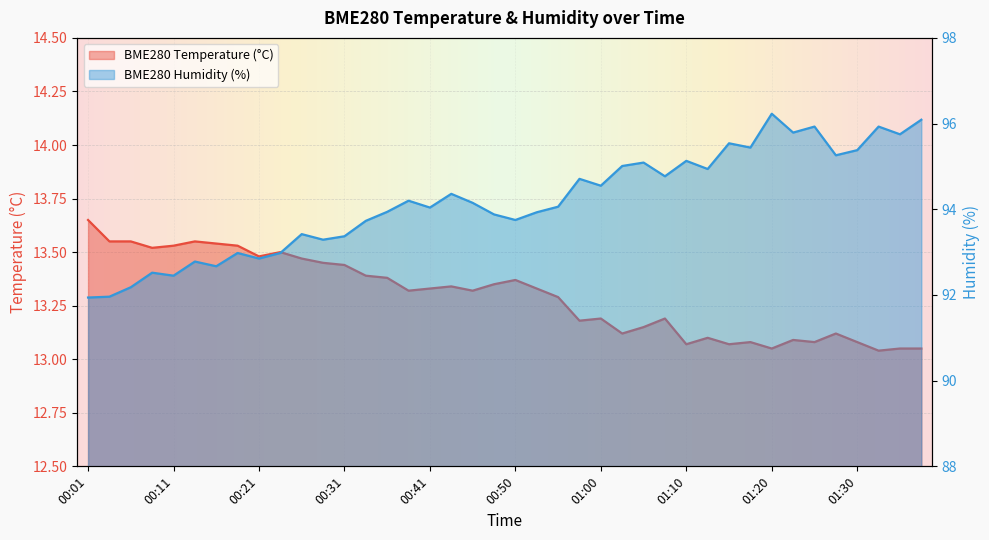

Which category has the lowest value in the BME280_temperature series?

01:32